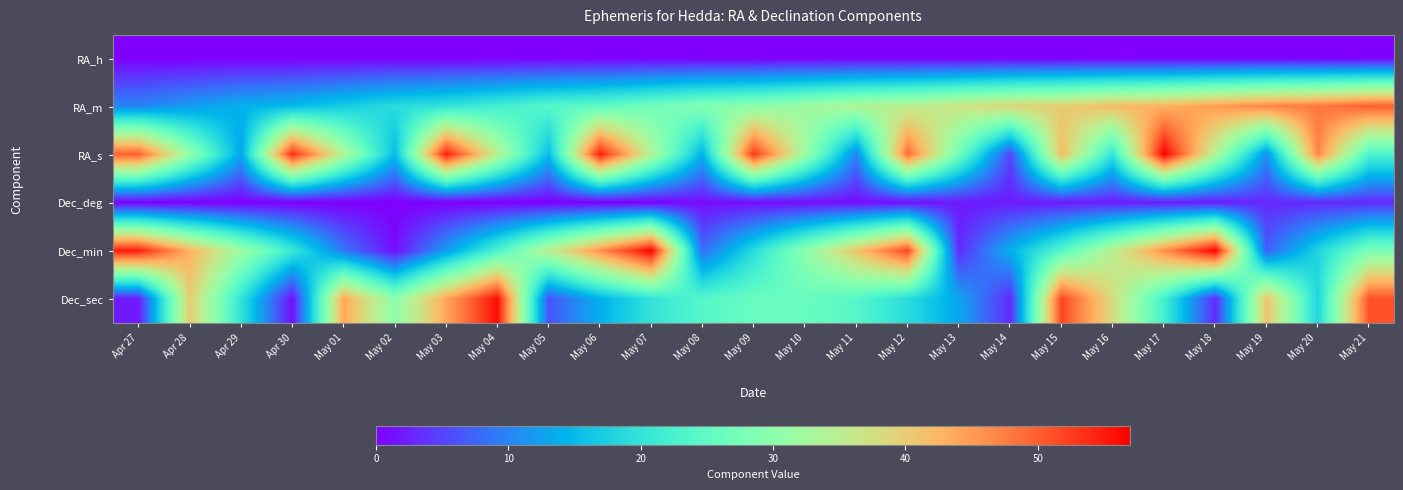

At May 15, list the series in order from smallest to largest.

RA_h, Dec_deg, Dec_min, RA_m, RA_s, Dec_sec